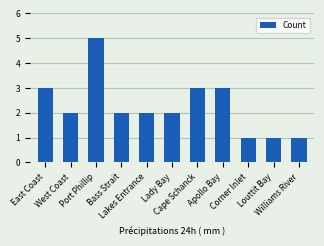

At which label does the data first exceed 2?

East Coast